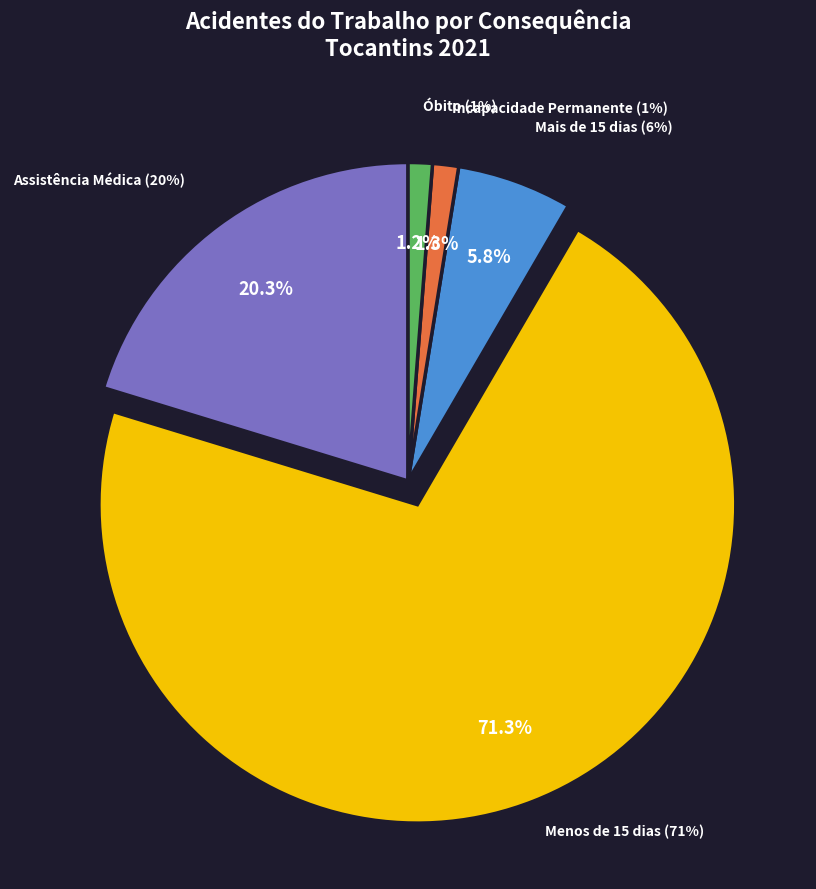

Which category has the smallest portion of the pie?

Óbito